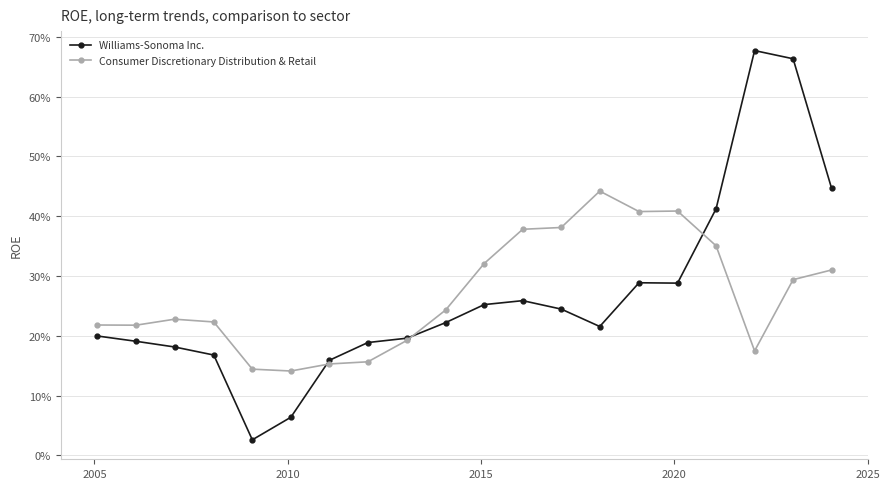

Reading left to right, extract all data points from this chart.

Williams-Sonoma Inc.: 0.2	0.2	0.2	0.2	0.0	0.1	0.2	0.2	0.2	0.2	0.3	0.3	0.2	0.2	0.3	0.3	0.4	0.7	0.7	0.4
Consumer Discretionary Distribution & Retail: 0.2	0.2	0.2	0.2	0.1	0.1	0.2	0.2	0.2	0.2	0.3	0.4	0.4	0.4	0.4	0.4	0.4	0.2	0.3	0.3